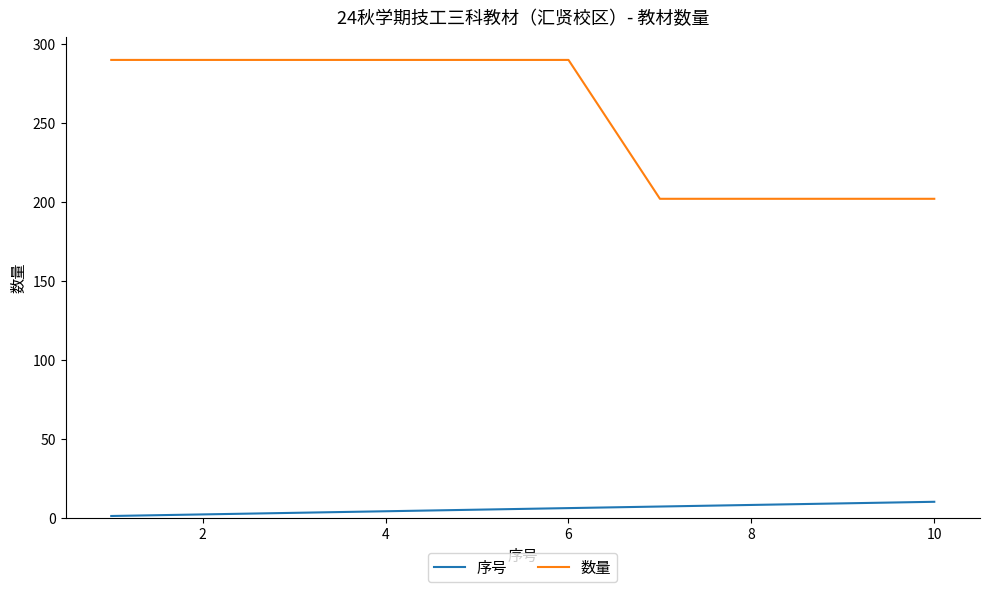

What is the difference between the maximum and minimum values in the 序号 series?

9